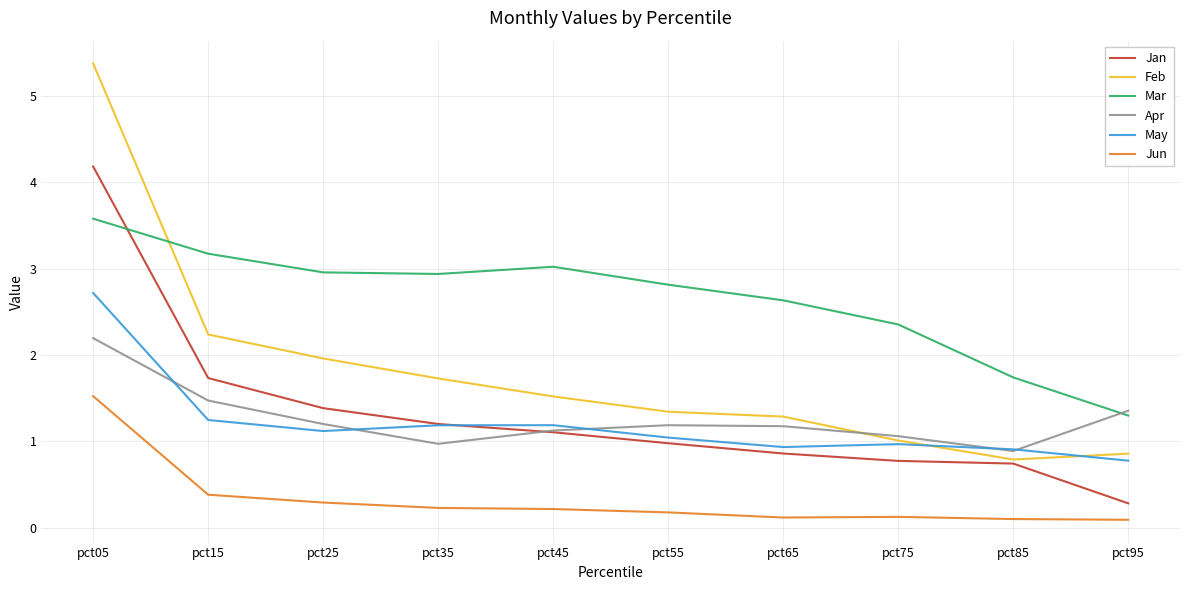

What is the total value across all series at pct95?

4.7